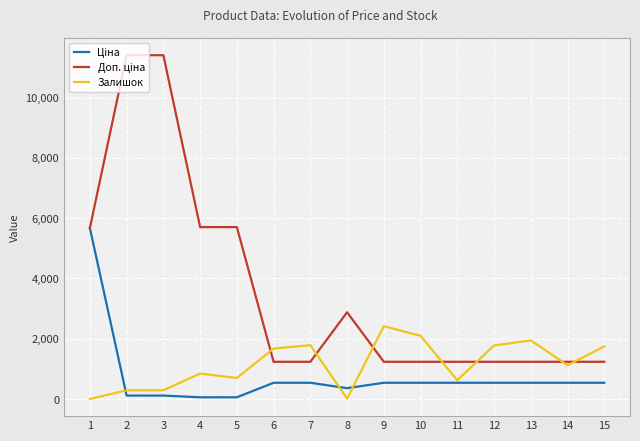

What is the highest value of the Залишок series?

2419.0